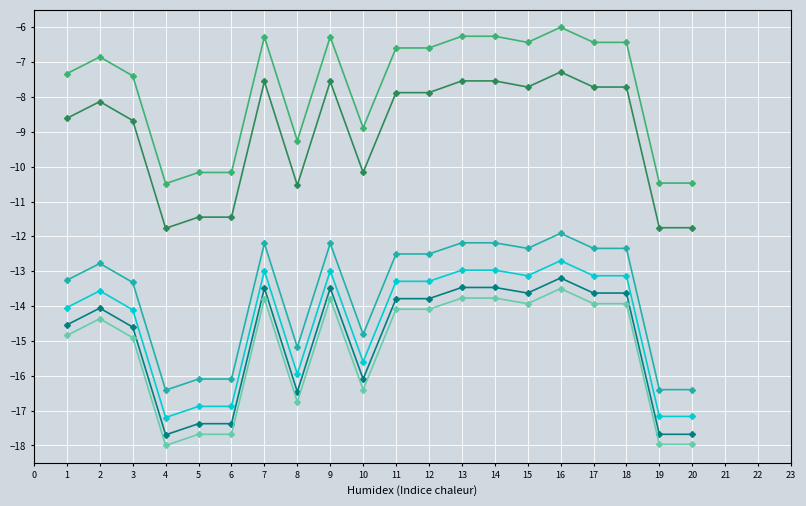

Is this an area chart (filled region under the line)?

No